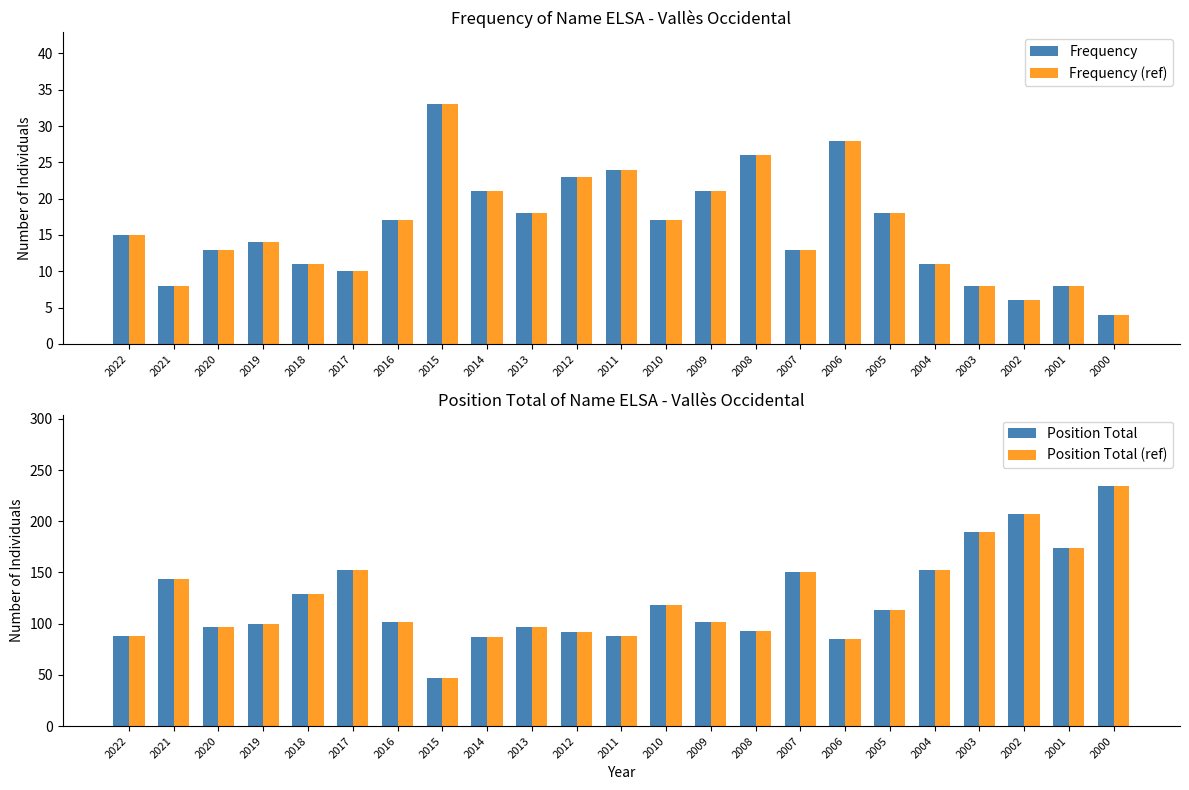

What is the average value of the Position Total series?

124